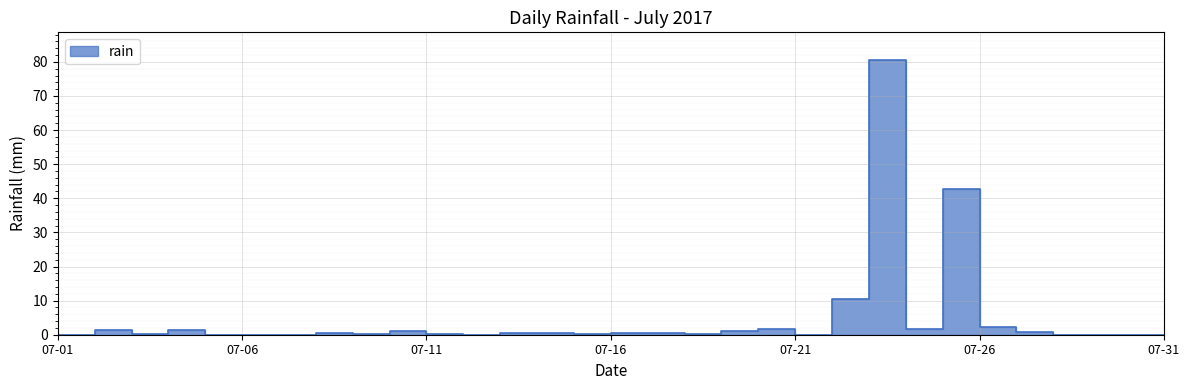

How many interior local valleys (lower than both neighbors) does the data have?

8